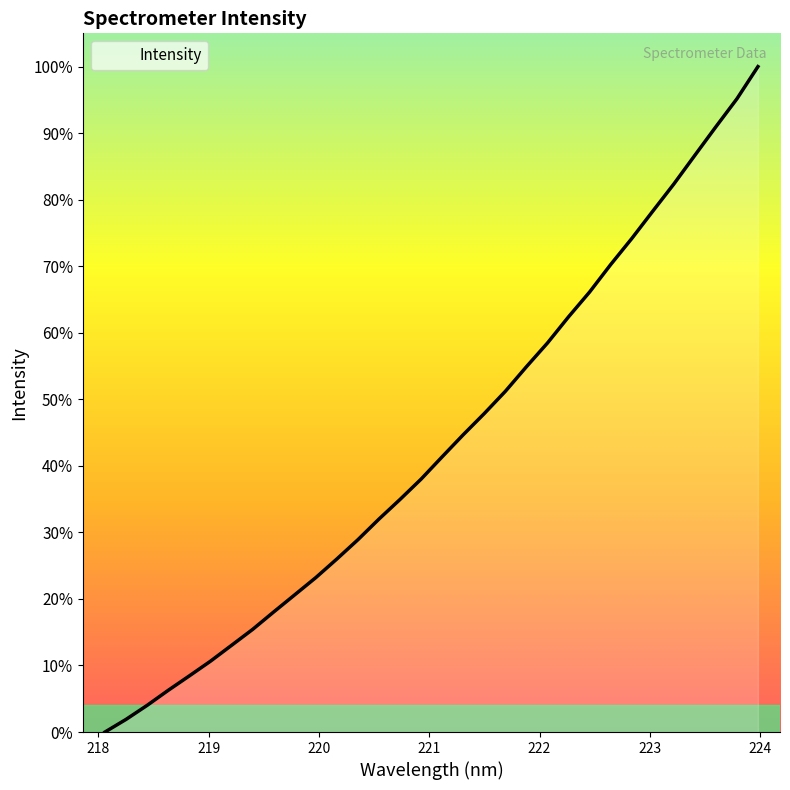

How many values are below 41?

16